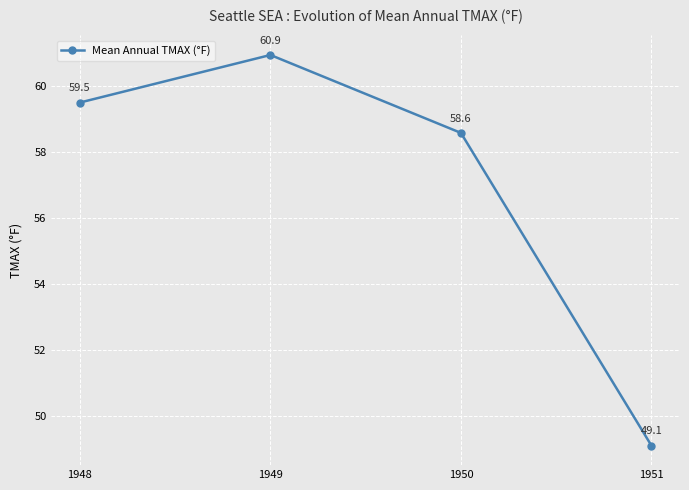

Reading right to left, what are all the values shown in this chart?

1951=49.1	1950=58.6	1949=60.9	1948=59.5